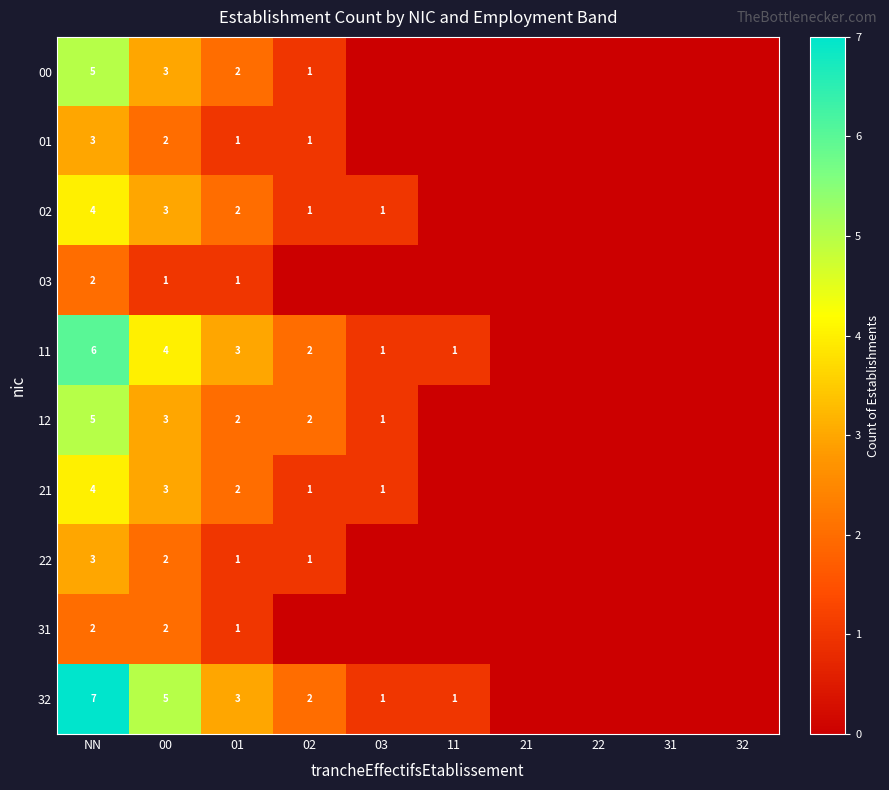

What is the difference between the highest and lowest values at 00?

4